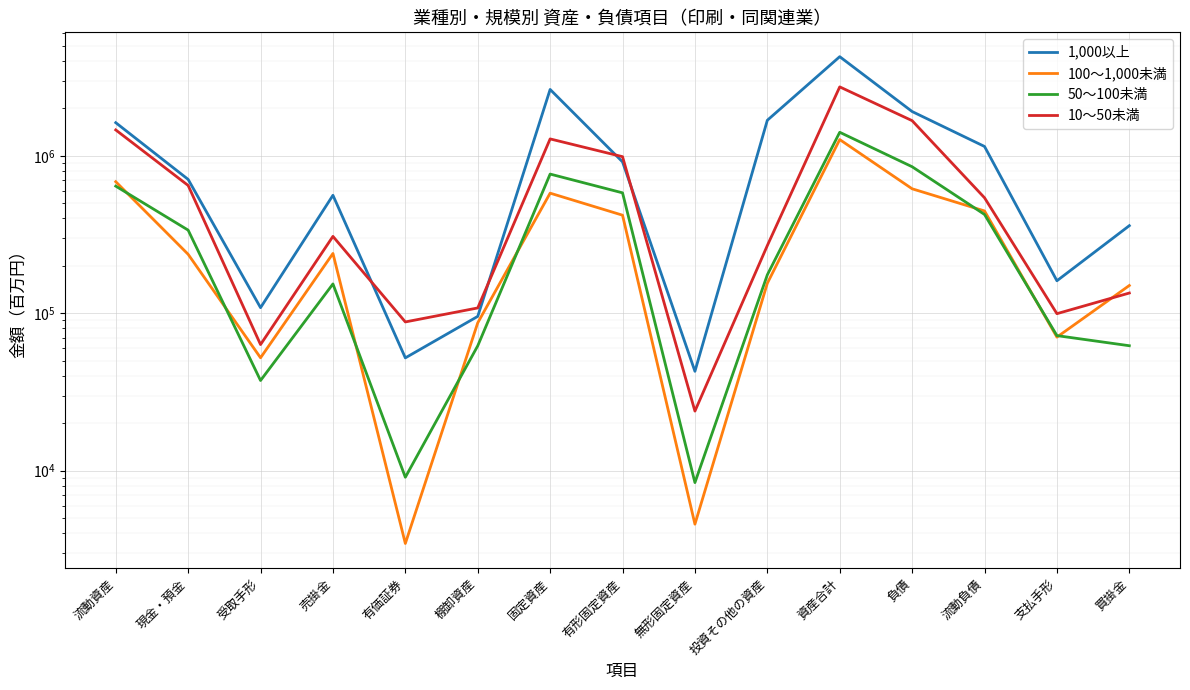

What is the difference between the highest and lowest values at 無形固定資産?

38173